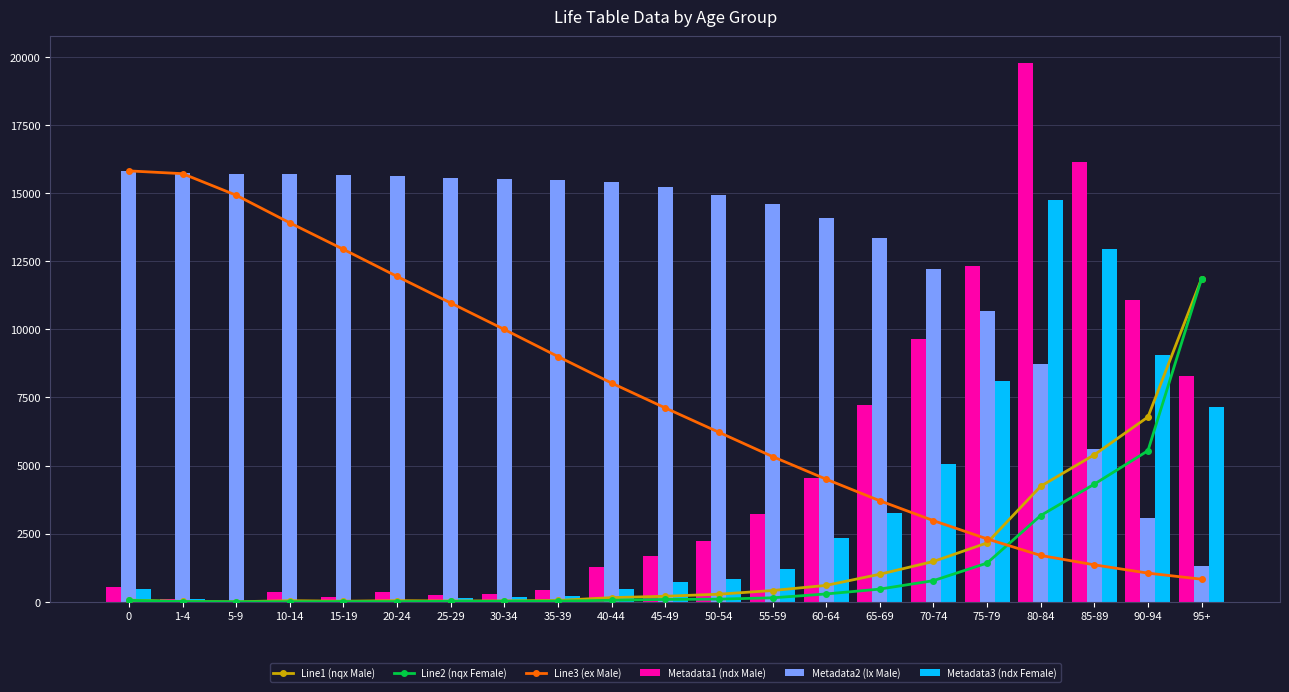

Reading left to right, transcribe all the data shown in this chart.

Line1 (nqx Male): 64.6	14.6	4.4	42.0	23.0	43.5	30.6	35.0	51.0	155.5	206.3	281.1	415.6	604.3	1013.6	1482.5	2162.5	4241.9	5397.6	6784.3	11860.8
Line2 (nqx Female): 55.5	11.1	3.7	4.9	9.5	9.5	18.4	23.1	27.6	58.4	88.6	100.0	148.4	290.0	468.3	778.7	1422.3	3167.7	4320.4	5546.7	11860.8
Line3 (ex Male): 15814.4	15713.0	14922.3	13908.6	12935.4	11941.9	10968.7	9995.5	9002.0	8028.8	7116.5	6224.4	5332.3	4501.0	3710.3	2980.4	2311.3	1703.1	1358.4	1054.3	831.3
Metadata1 (ndx Male): 545.0	123.0	36.0	352.0	191.0	363.0	254.0	289.0	421.0	1277.0	1672.0	2239.0	3232.0	4535.0	7219.0	9656.0	12324.0	19768.0	16157.0	11066.0	8281.0
Metadata2 (lx Male): 15814.4	15728.2	15708.9	15703.1	15647.6	15617.2	15559.8	15519.6	15473.9	15407.3	15205.4	14940.8	14586.7	14075.6	13358.4	12216.9	10689.9	8740.9	5614.7	3059.6	1309.6
Metadata3 (ndx Female): 468.0	94.0	31.0	40.0	80.0	80.0	154.0	194.0	230.0	486.0	733.0	821.0	1208.0	2332.0	3261.0	5065.0	8104.0	14754.0	12932.0	9048.0	7139.0